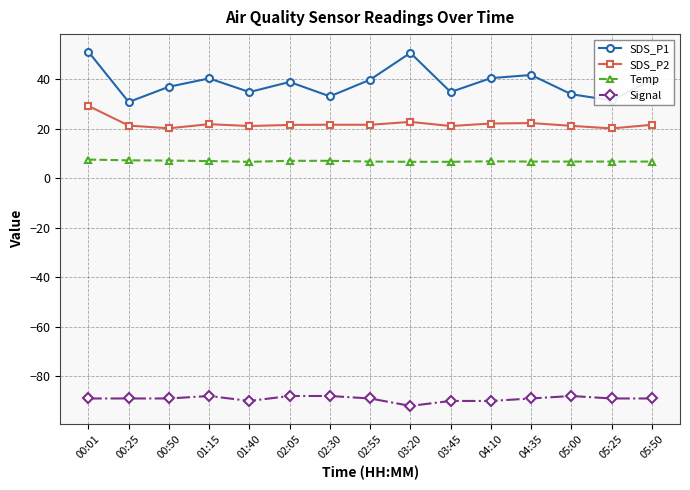

Which series has the largest total across all categories?

SDS_P1